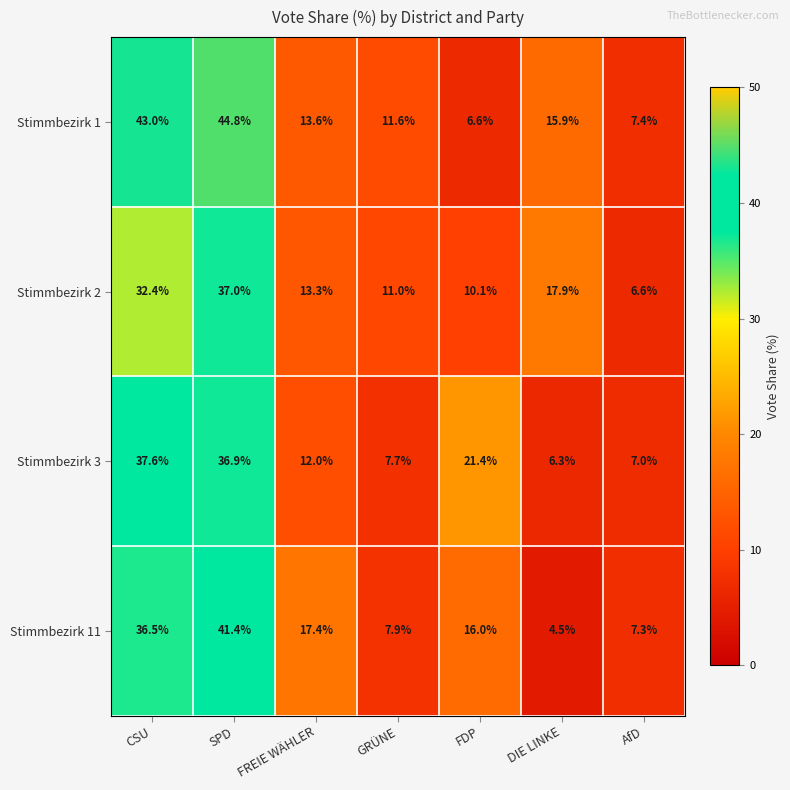

Count the number of categories in the chart.

7